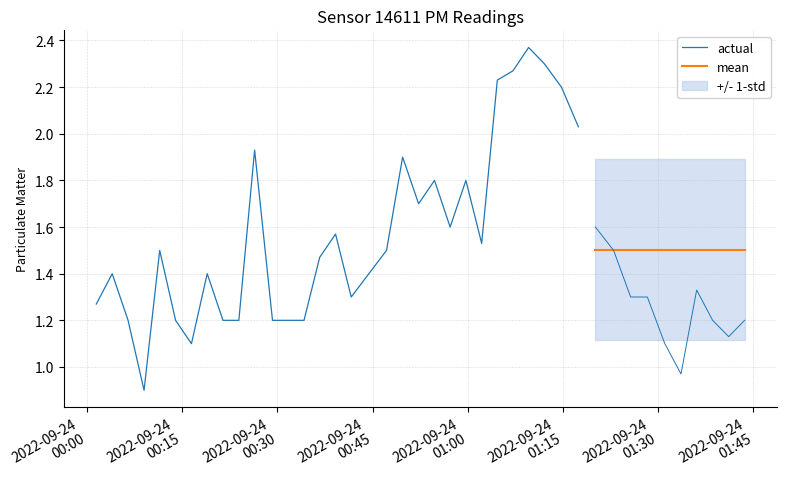

Which series has the widest spread of values?

actual